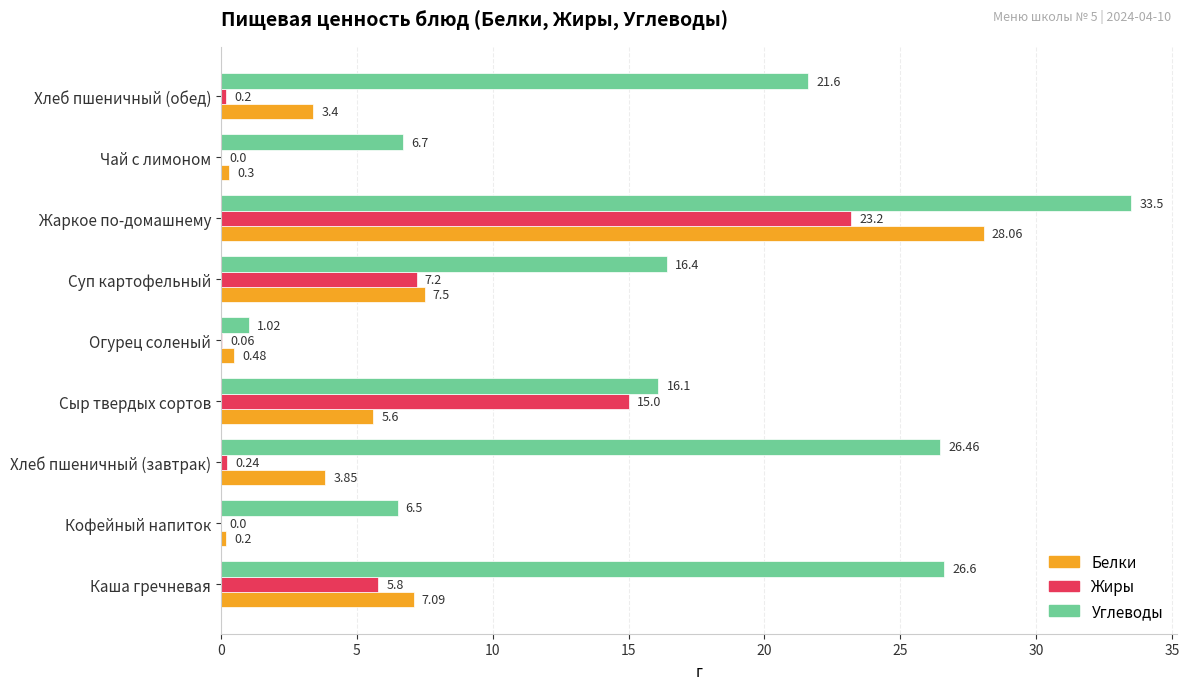

Is the value of Белки at Кофейный напиток greater than the value of Углеводы at Суп картофельный?

No